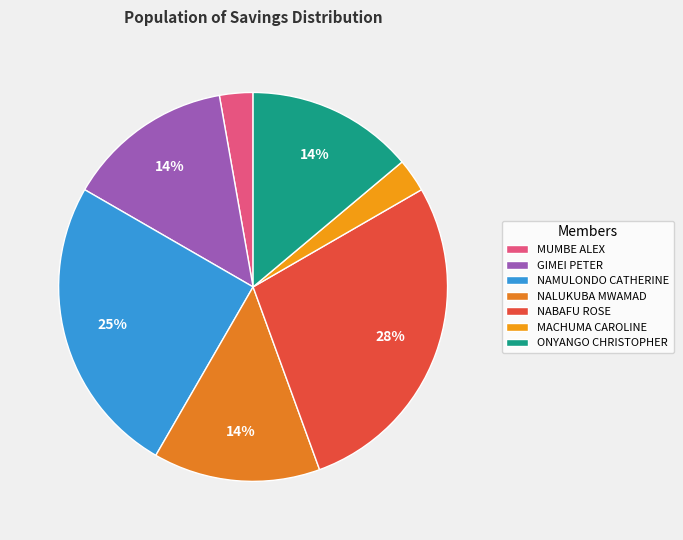

What percentage is NOT represented by GIMEI PETER?

86.1%